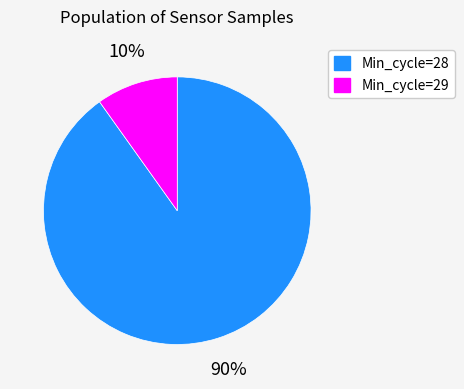

Is there any slice that represents more than half of the pie?

Yes